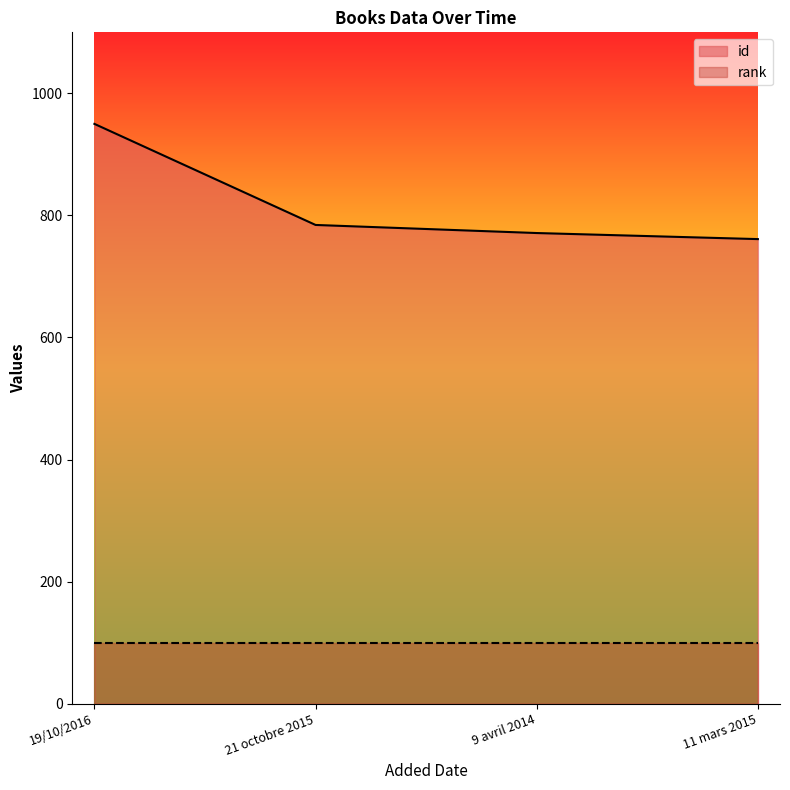

Reading left to right, extract all data points from this chart.

950.0	784.4	771.2	761.2